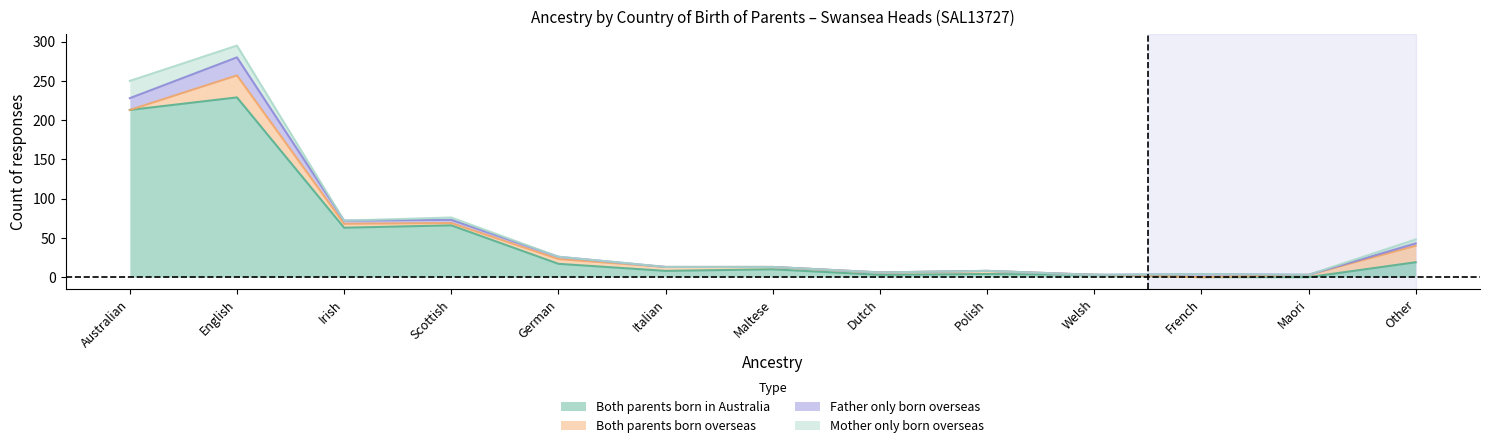

Rank the categories by Father only born overseas value from lowest to highest.

Italian, Maltese, Dutch, Polish, Welsh, Maori, German, Other, Irish, Scottish, French, Australian, English